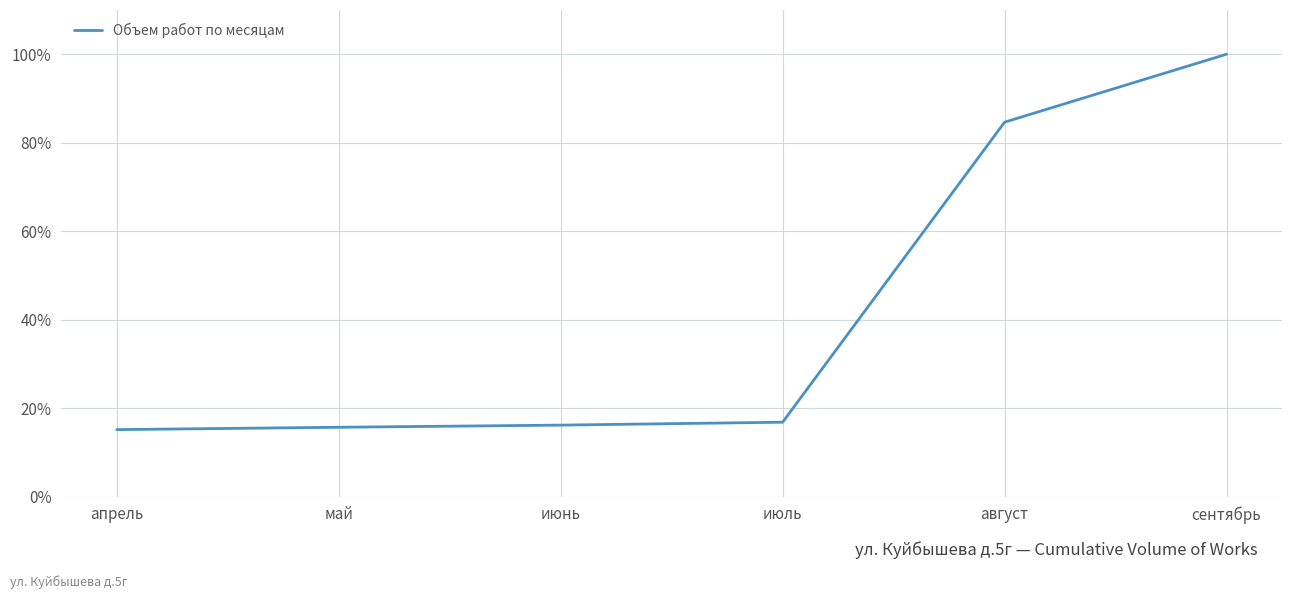

Is this an area chart (filled region under the line)?

No